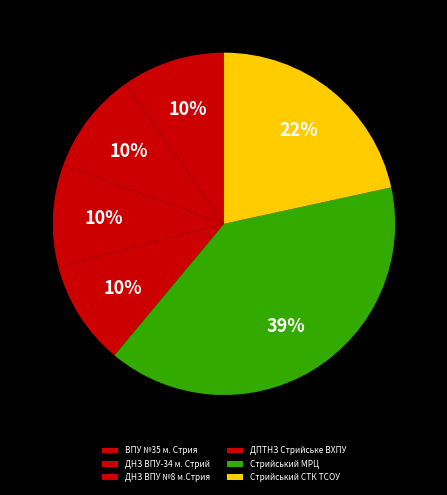

To the nearest percent, what portion does Стрийський МРЦ represent?

39%